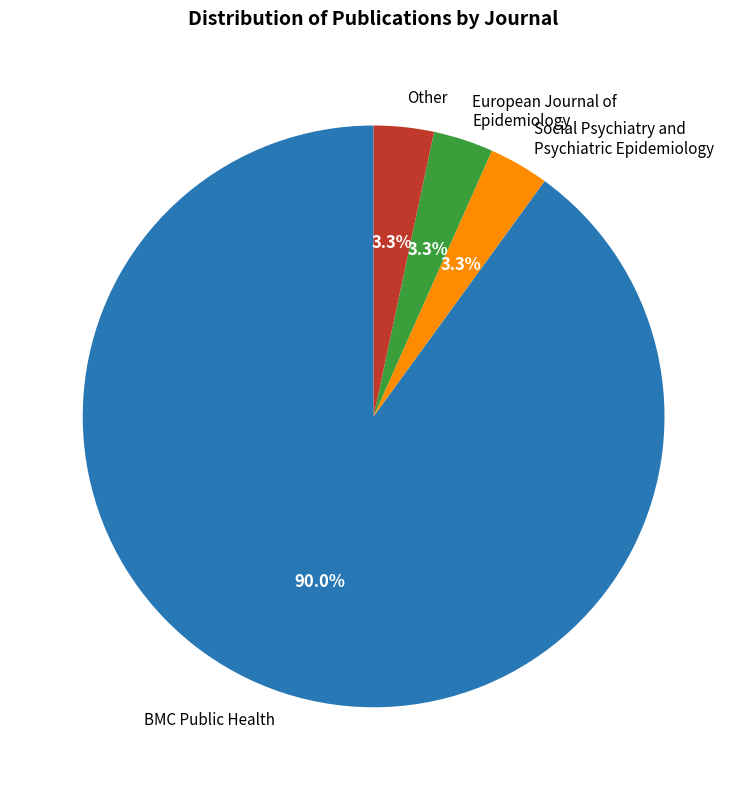

Does European Journal of Epidemiology account for over 50% of the chart?

No